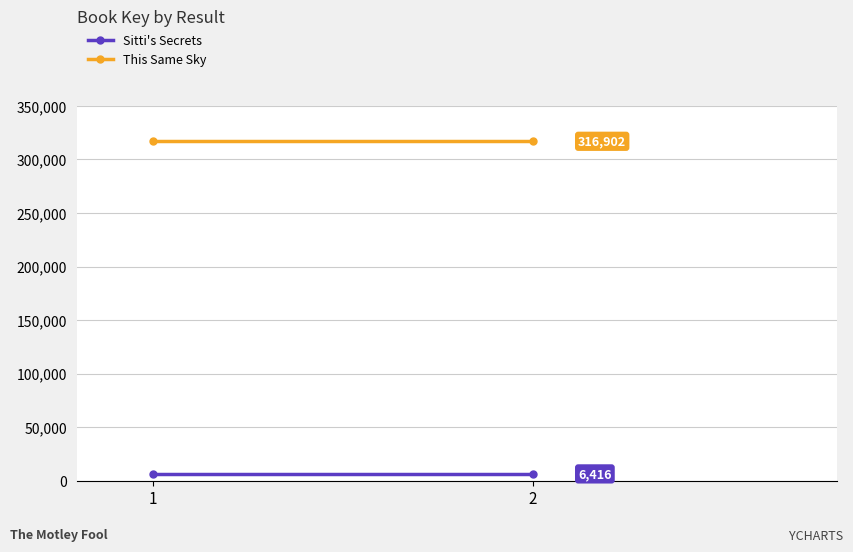

Which series has the largest range (max minus min)?

Sitti's Secrets